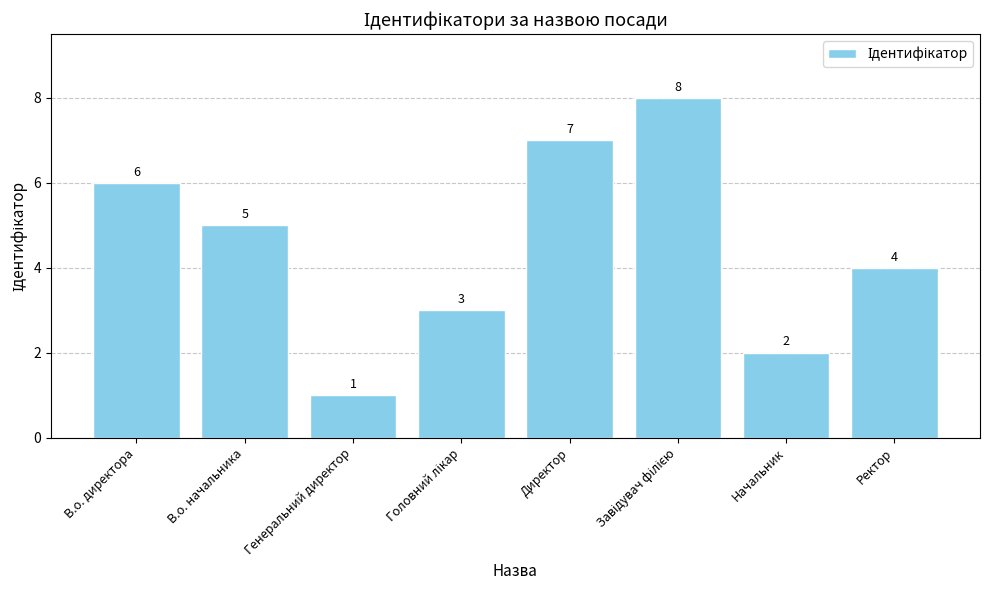

What position from the left is Директор?

5